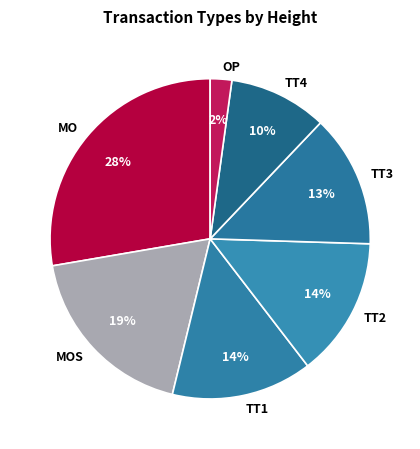

Does any single category account for the majority?

No